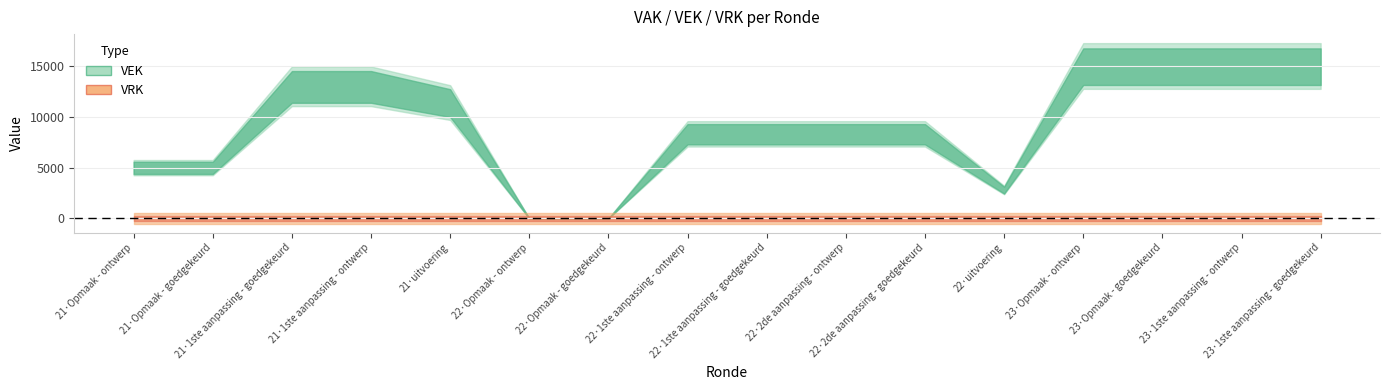

Count the number of categories in the chart.

16